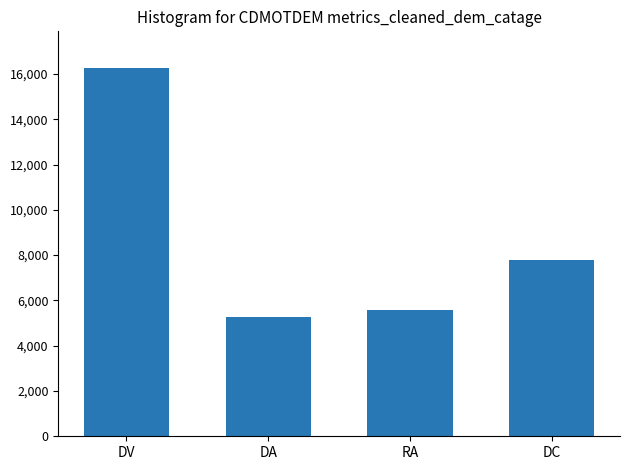

What is the greatest value displayed?

16257